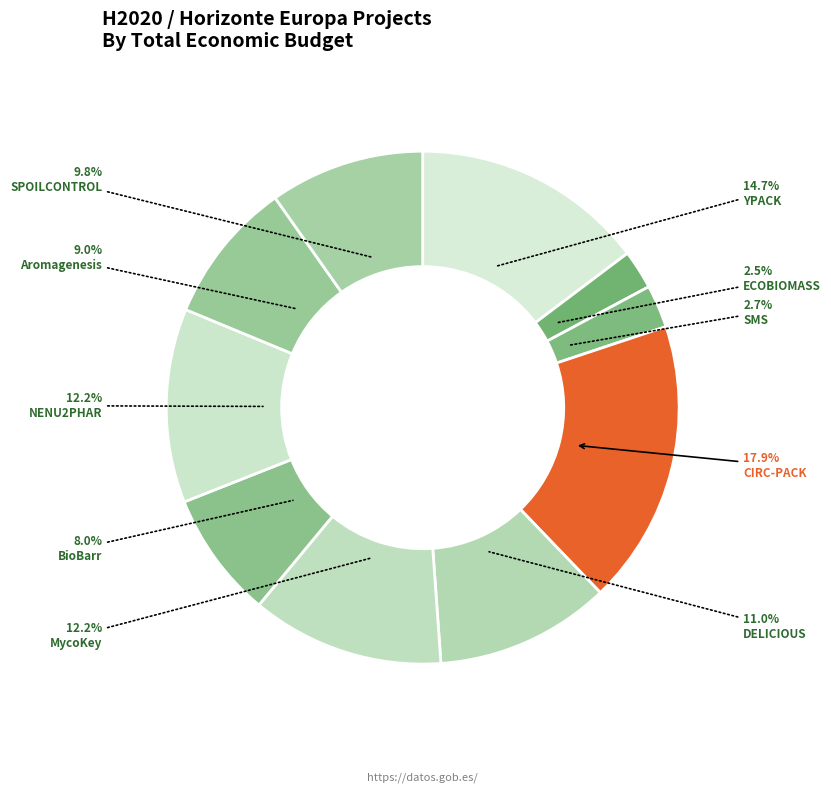

Do SPOILCONTROL and ECOBIOMASS together represent more than half of the pie?

No